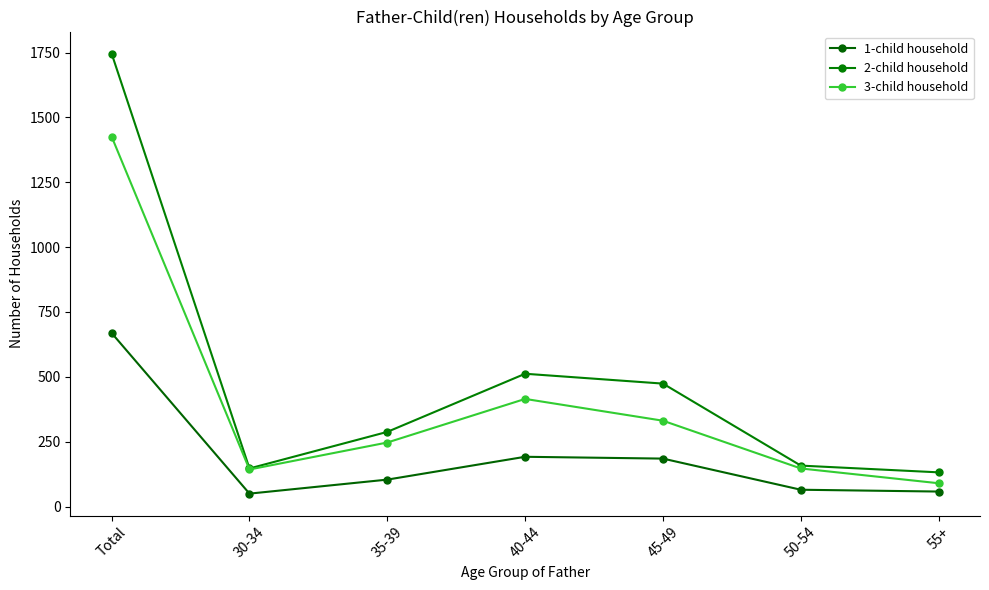

What is the spread (max minus min) of values at 40-44?

320